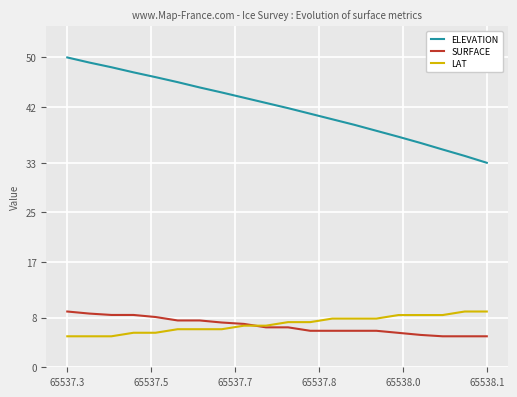

How many lines are shown in the chart?

3